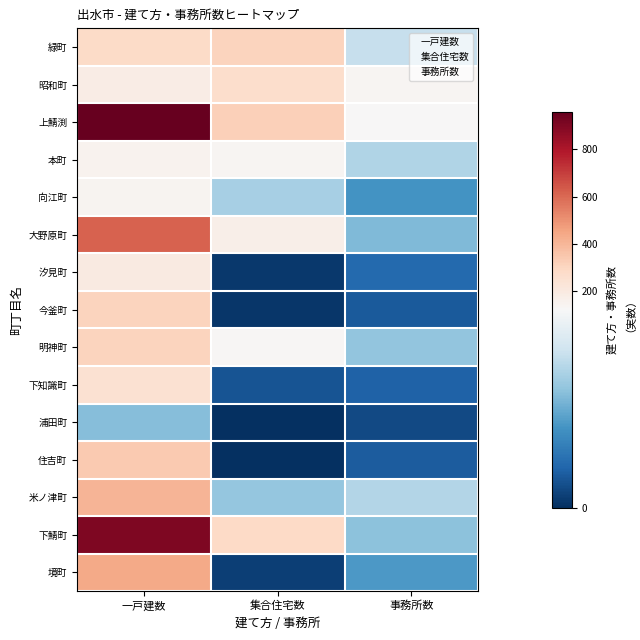

Reading left to right, list all the values displayed in this chart.

緑町: 一戸建数=278	集合住宅数=304	事務所数=92
昭和町: 一戸建数=182	集合住宅数=265	事務所数=135
上鯖渕: 一戸建数=960	集合住宅数=323	事務所数=120
本町: 一戸建数=147	集合住宅数=139	事務所数=84
向江町: 一戸建数=140	集合住宅数=80	事務所数=48
大野原町: 一戸建数=616	集合住宅数=172	事務所数=67
汐見町: 一戸建数=197	集合住宅数=4	事務所数=27
今釜町: 一戸建数=307	集合住宅数=3	事務所数=19
明神町: 一戸建数=308	集合住宅数=128	事務所数=73
下知識町: 一戸建数=249	集合住宅数=16	事務所数=23
浦田町: 一戸建数=69	集合住宅数=0	事務所数=12
住吉町: 一戸建数=341	集合住宅数=0	事務所数=20
米ノ津町: 一戸建数=404	集合住宅数=74	事務所数=85
下鯖町: 一戸建数=907	集合住宅数=290	事務所数=71
境町: 一戸建数=437	集合住宅数=7	事務所数=51